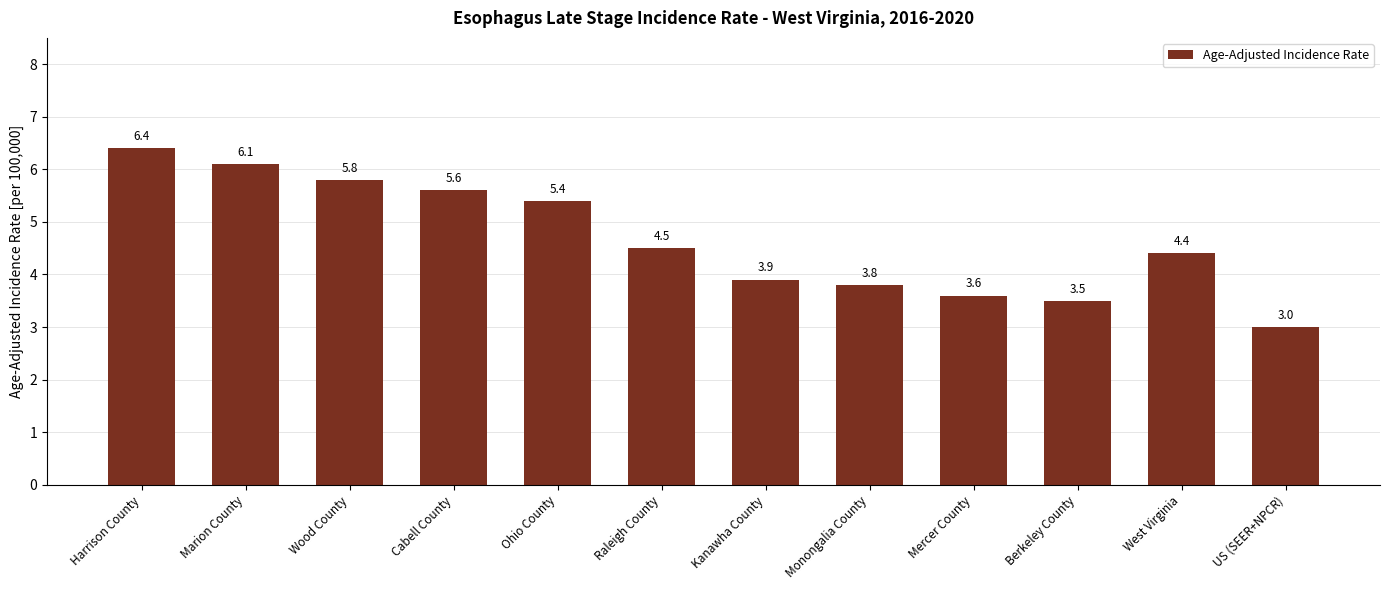

Reading left to right, list all the values displayed in this chart.

6.4	6.1	5.8	5.6	5.4	4.5	3.9	3.8	3.6	3.5	4.4	3.0